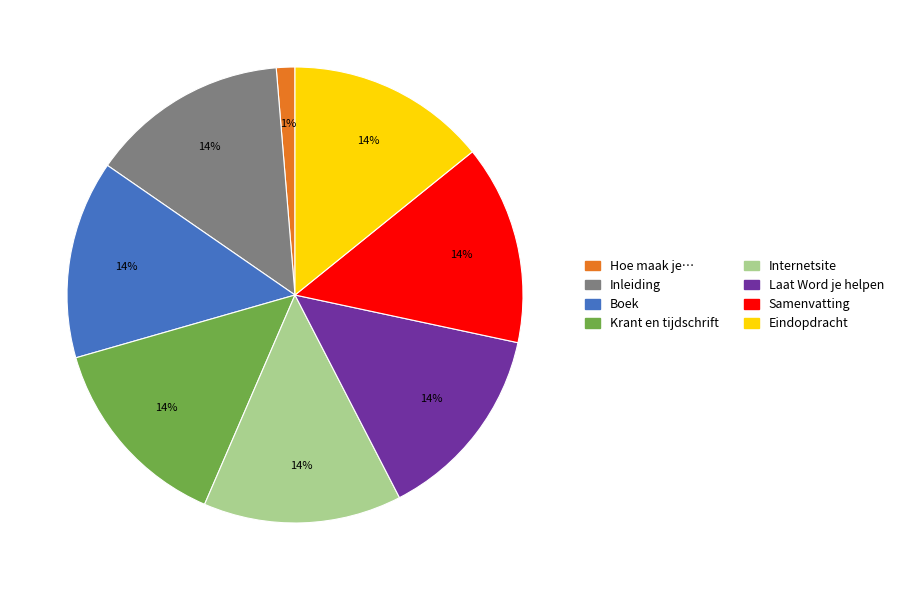

To the nearest percent, what is the difference between the largest and smallest slice percentages?

13%